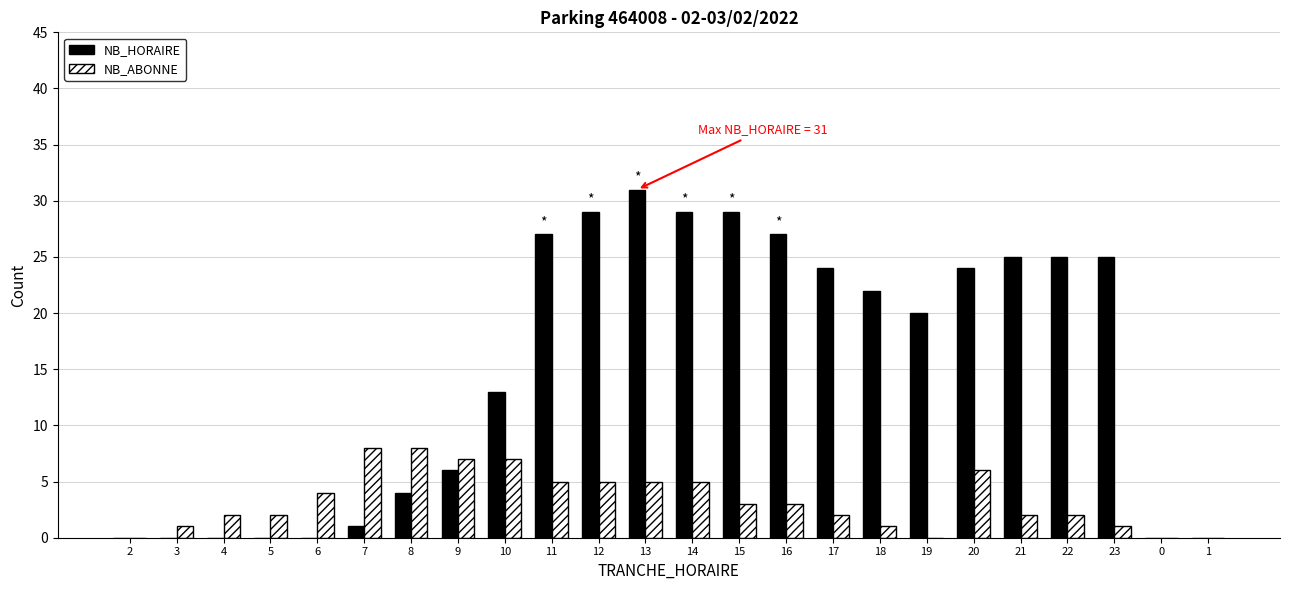

Does the chart contain stacked bars?

No